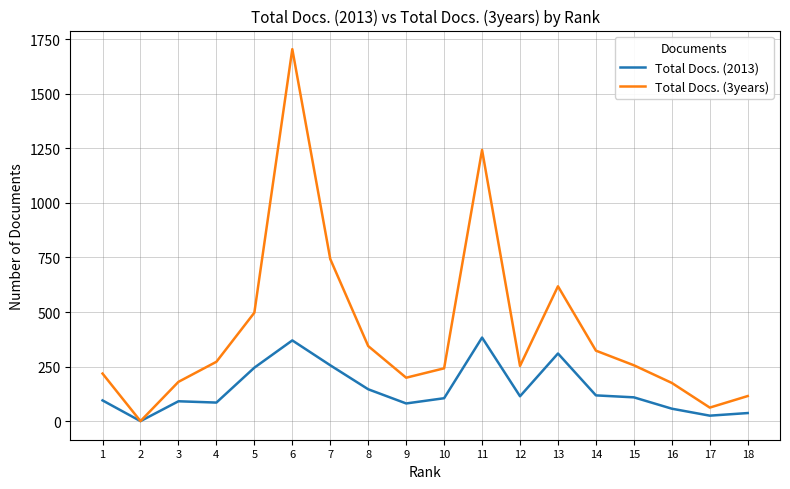

At which category is the sum across all series the highest?

6